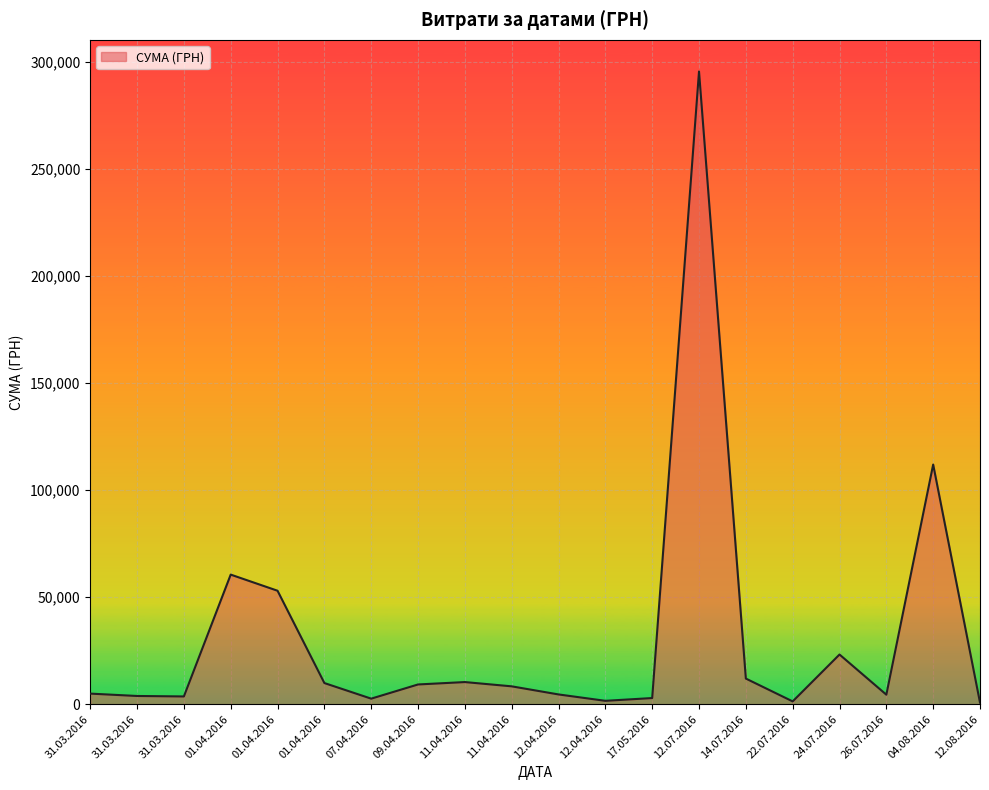

Rank the categories by value from lowest to highest.

12.08.2016, 22.07.2016, 12.04.2016, 07.04.2016, 17.05.2016, 31.03.2016, 31.03.2016, 26.07.2016, 12.04.2016, 31.03.2016, 11.04.2016, 09.04.2016, 01.04.2016, 11.04.2016, 14.07.2016, 24.07.2016, 01.04.2016, 01.04.2016, 04.08.2016, 12.07.2016